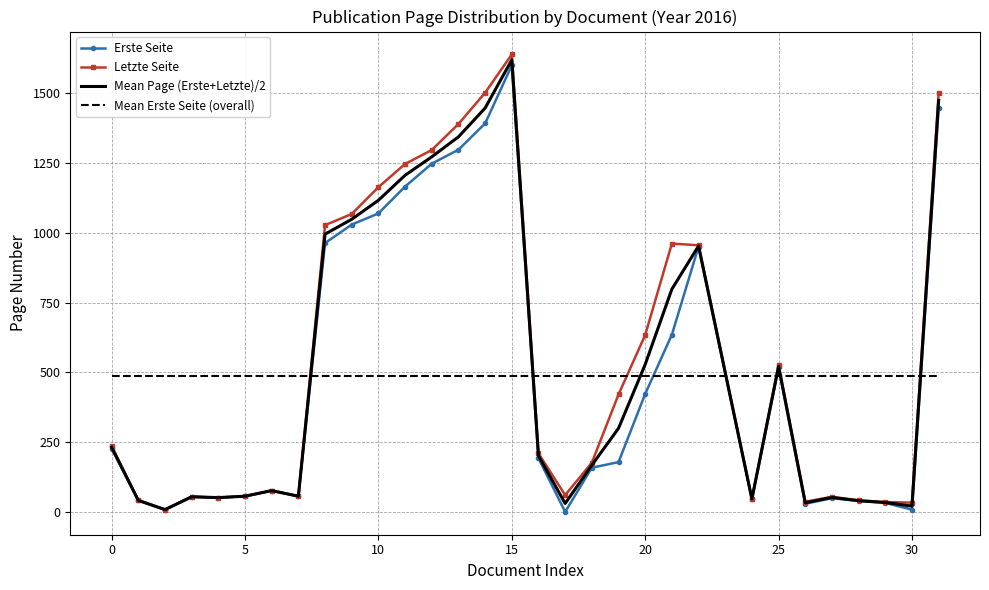

What is the highest value of the Erste Seite series?

1599.0